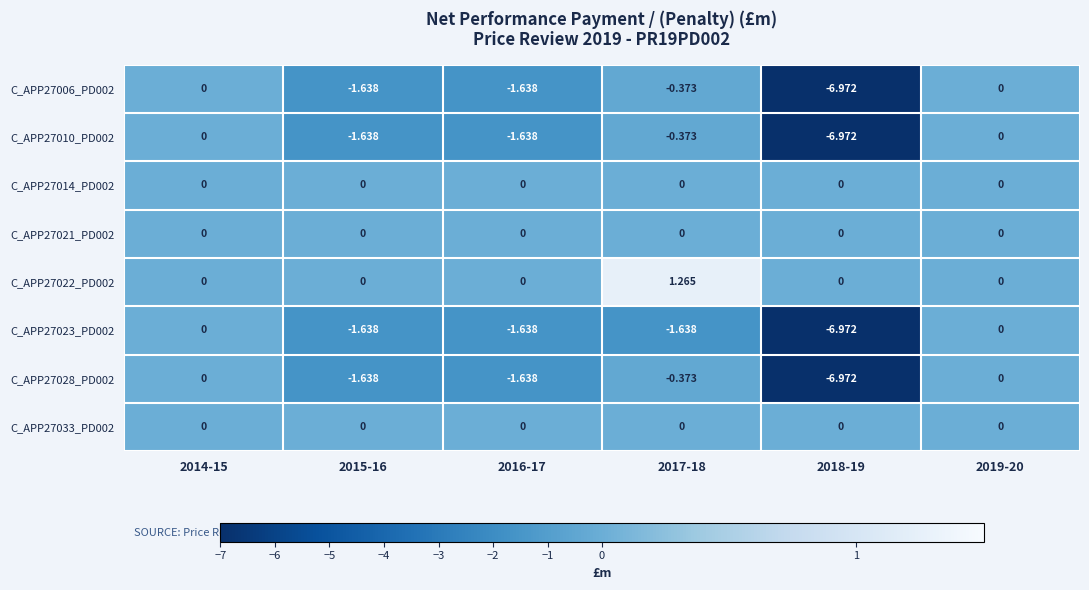

Is the value of C_APP27028_PD002 at 2017-18 greater than the value of C_APP27022_PD002 at 2018-19?

No